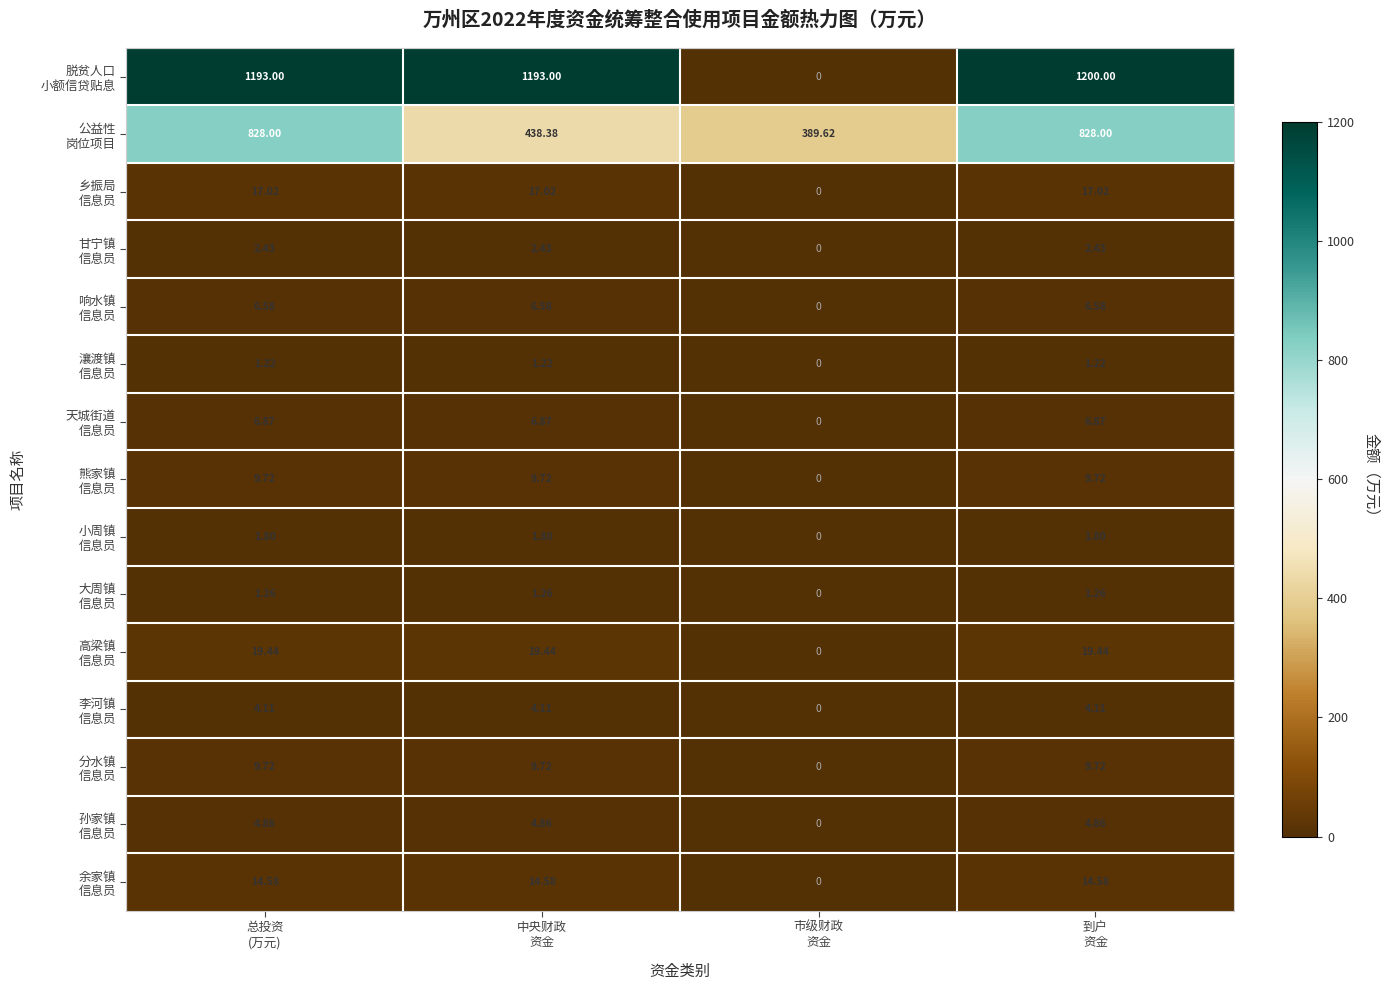

How many series are shown in this chart?

15